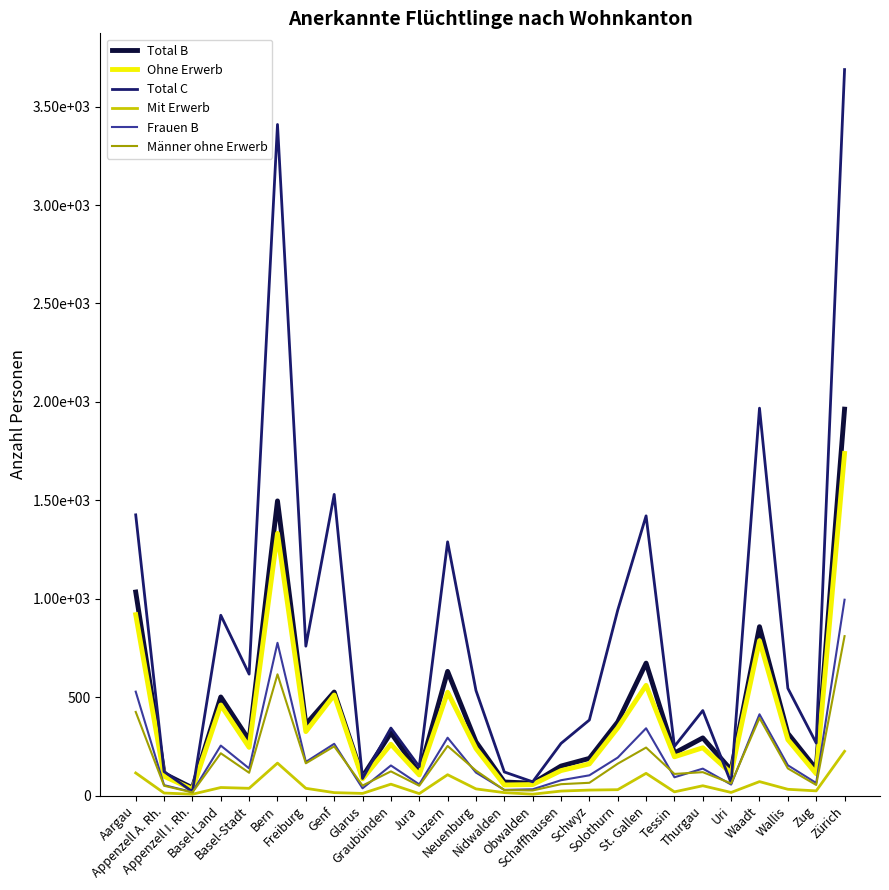

What is the difference between the maximum and minimum values in the Männer ohne Erwerb series?

794